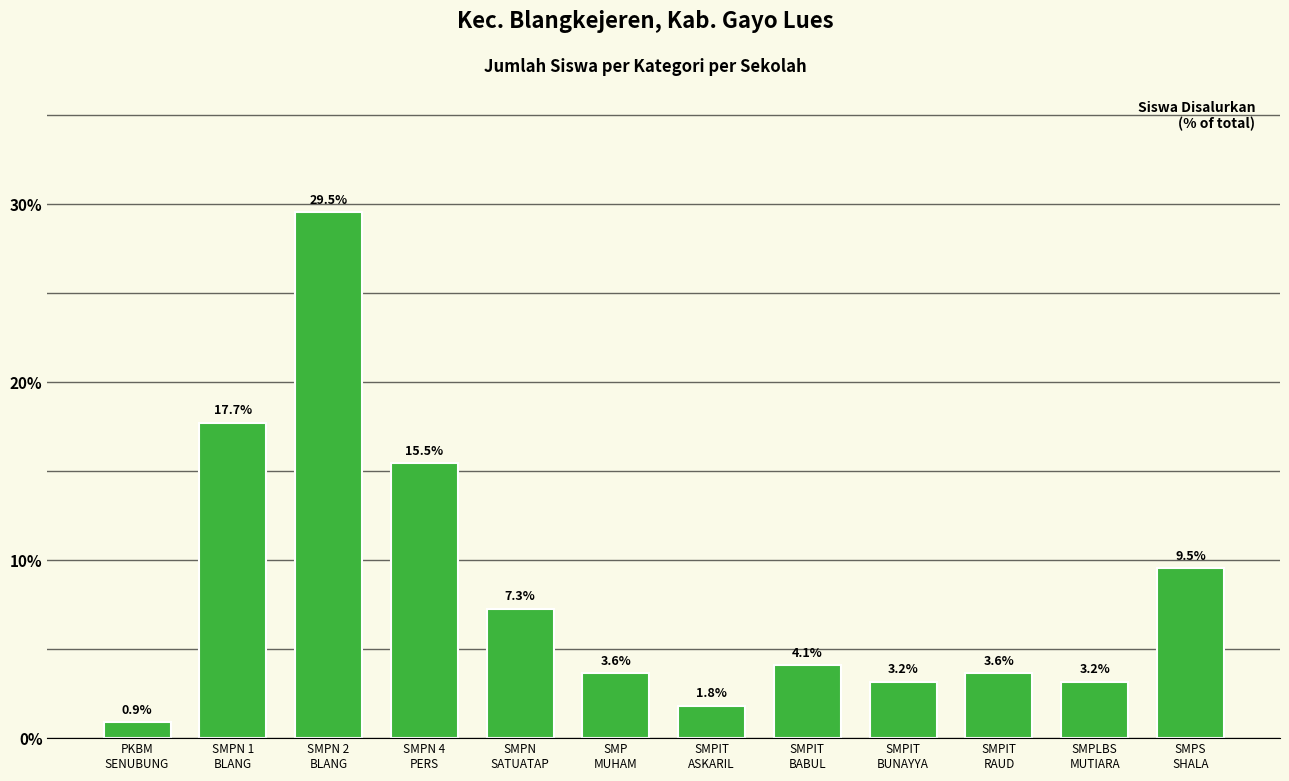

What is the minimum value shown in the chart?

0.9